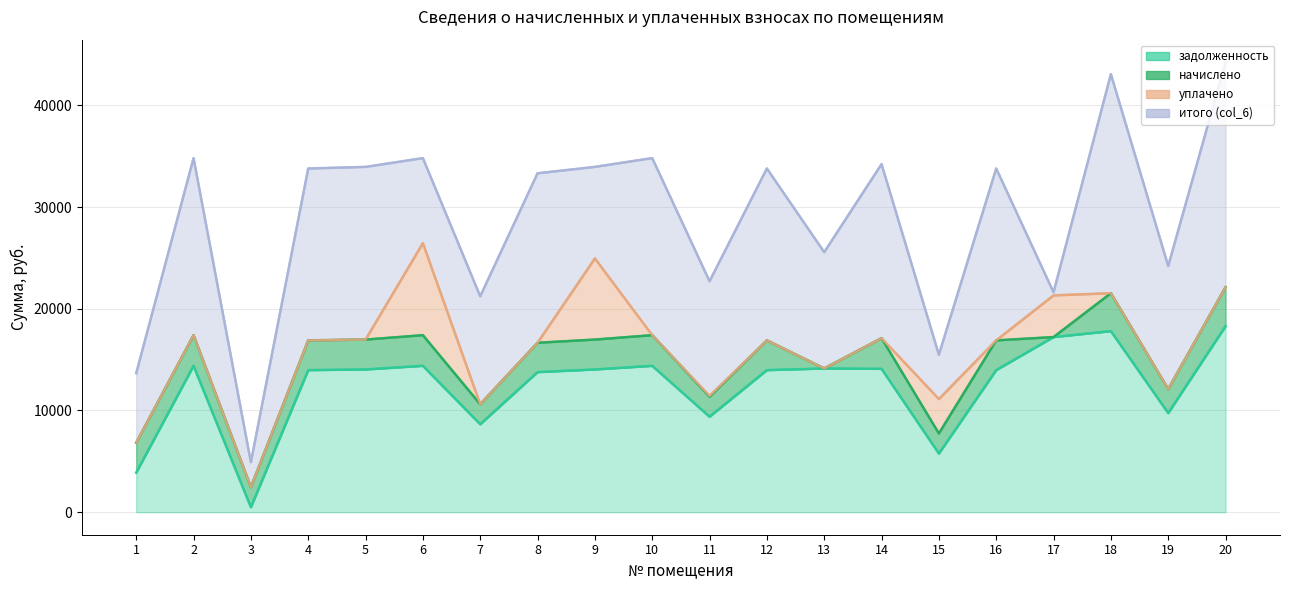

Where does the итого (col_6) series first go above 16658?

2